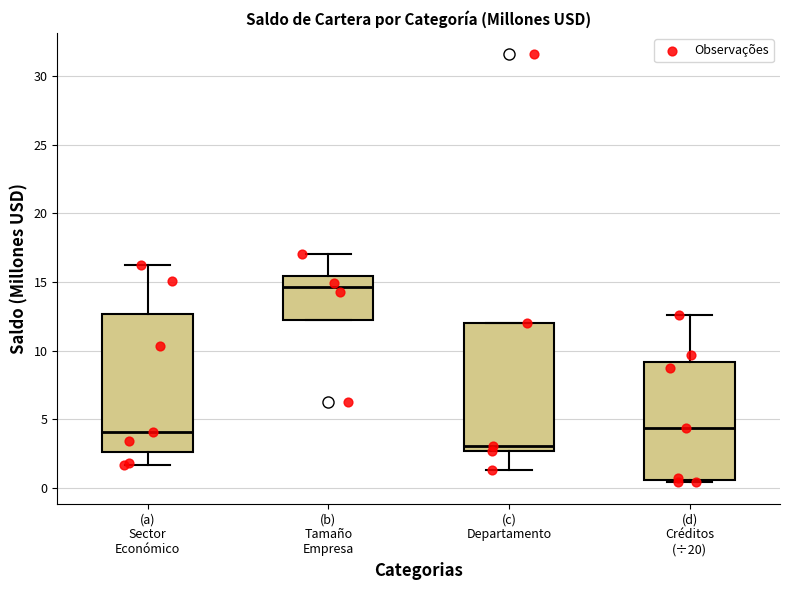

Which box is the tallest, from its lower edge to its upper edge?

(a) Sector Económico